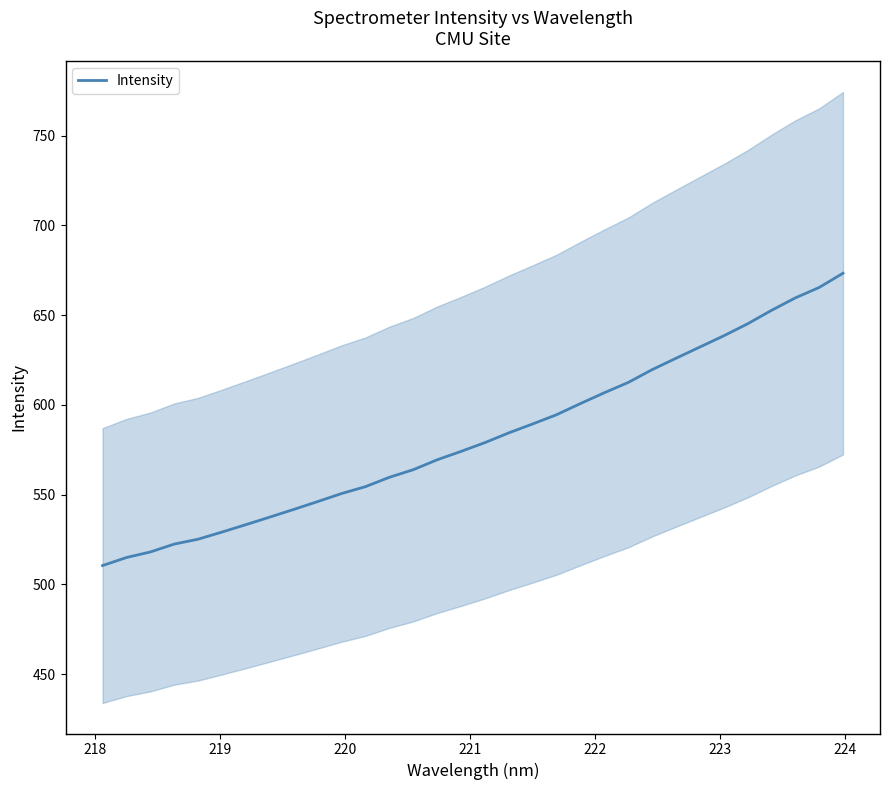

What is the lowest value of the Intensity series?

510.4